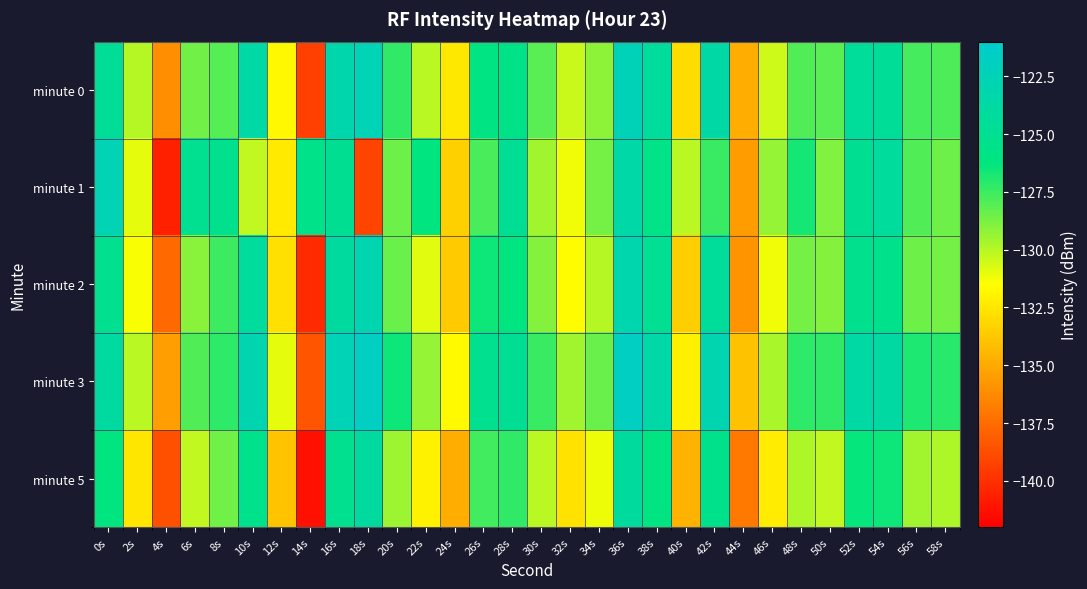

What is the maximum value shown in the chart?

-121.7